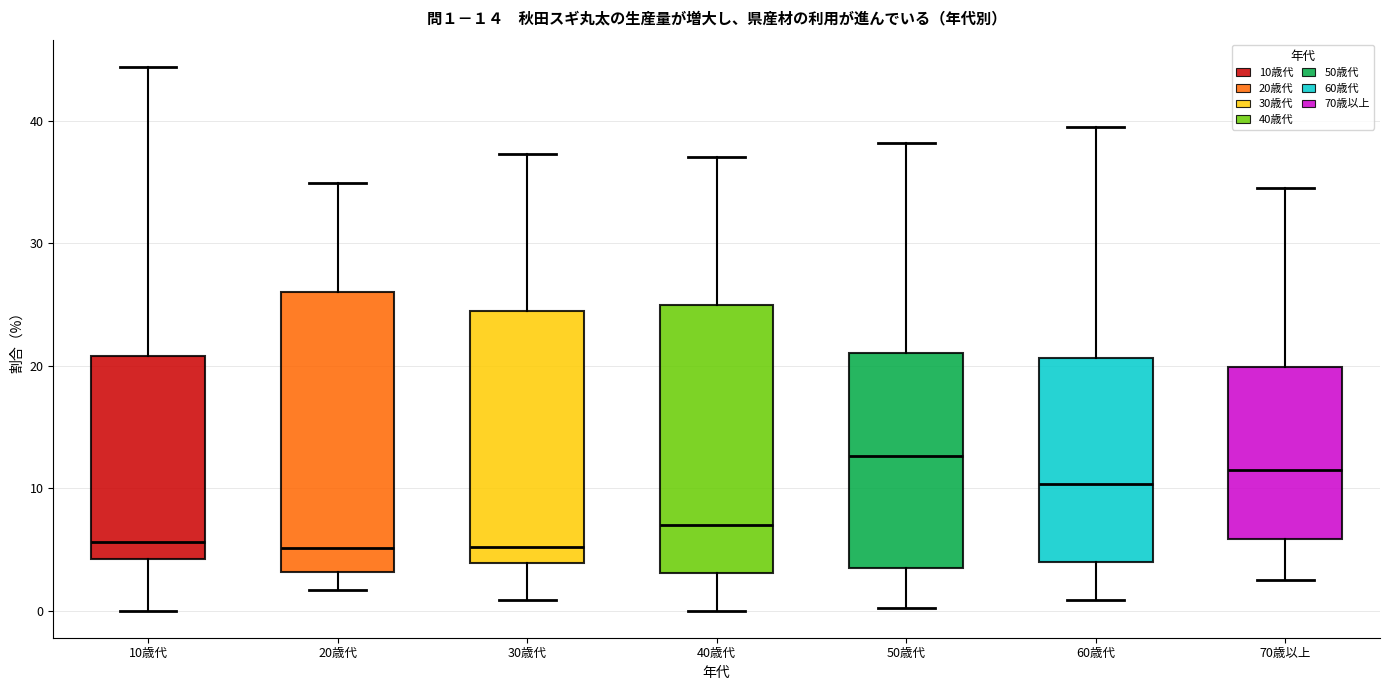

Which box's median line is the highest?

50歳代